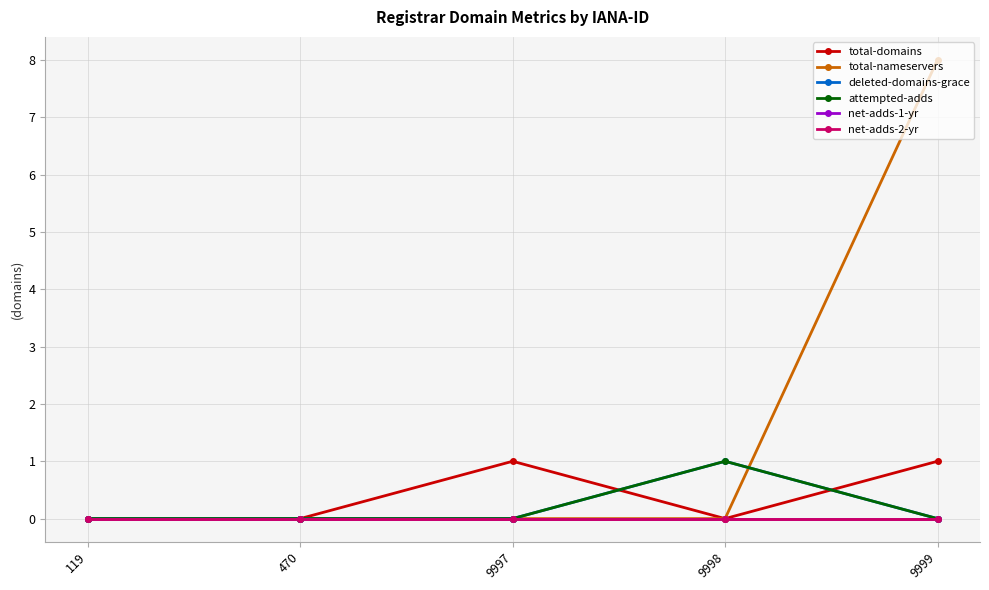

Is the value of deleted-domains-grace at 470 greater than the value of attempted-adds at 9998?

No